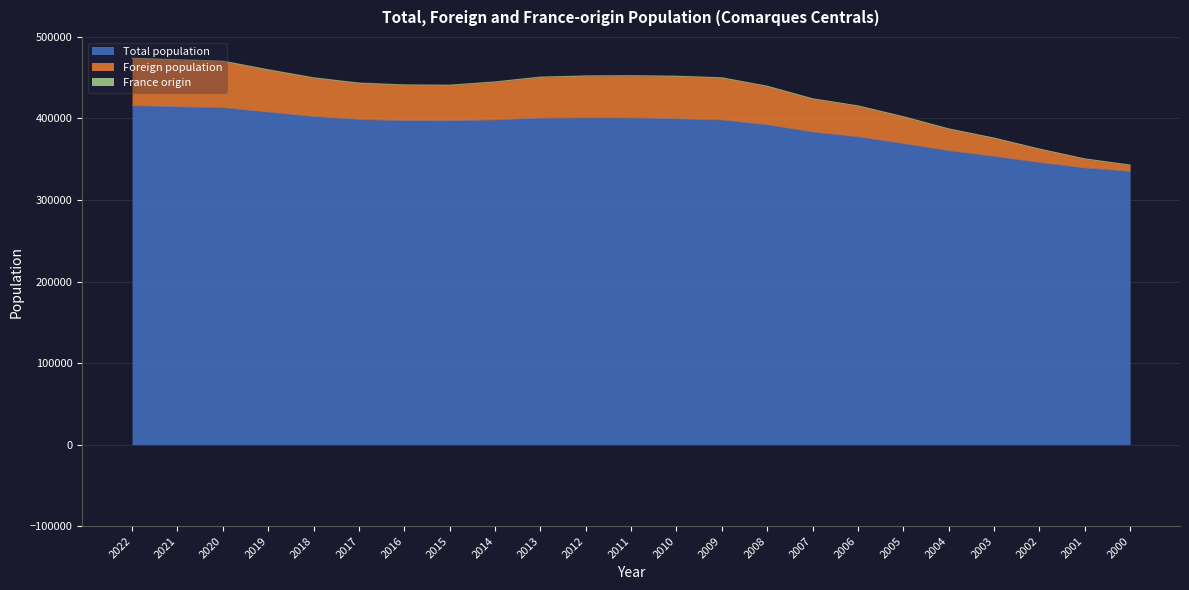

The value of Total population at 2021 is 414149. True or false?

True